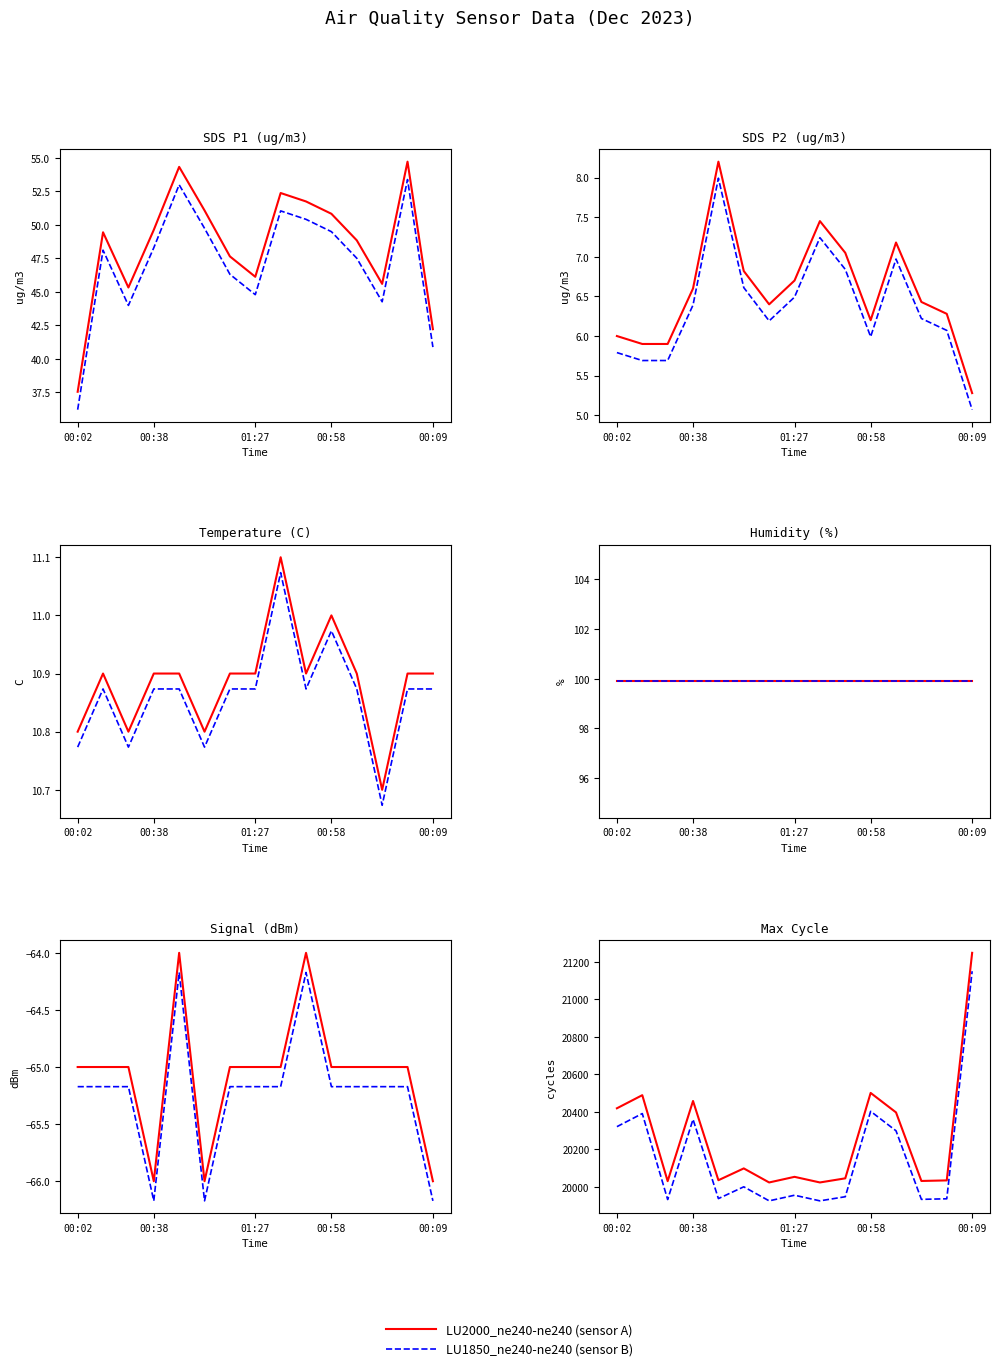

True or false: LU1850_ne240-ne240 (sensor B) and LU2000_ne240-ne240 (sensor A) intersect in this chart.

False